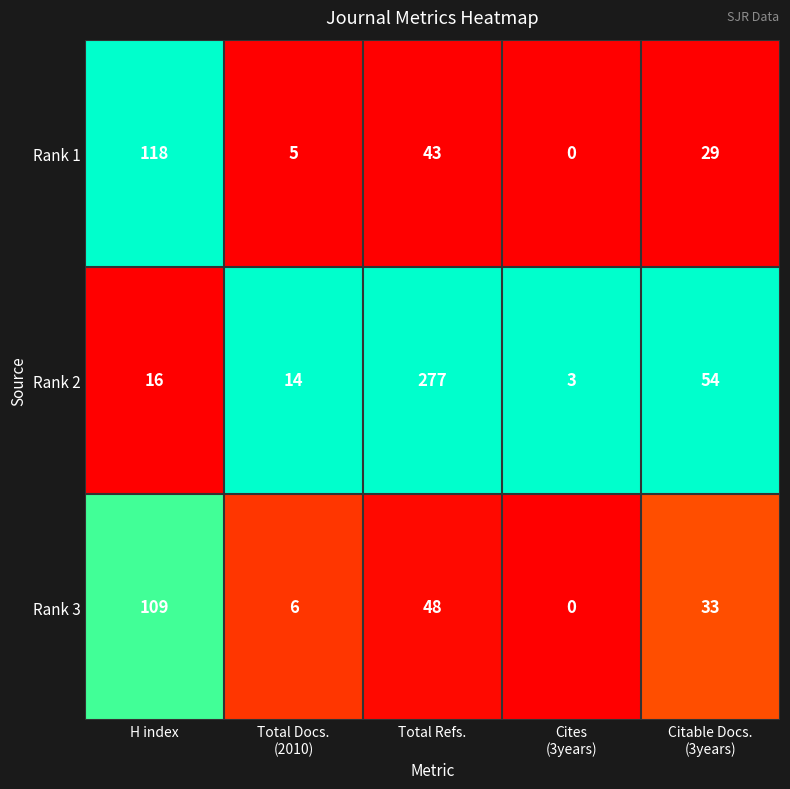

Which series has the largest total across all categories?

Rank 2